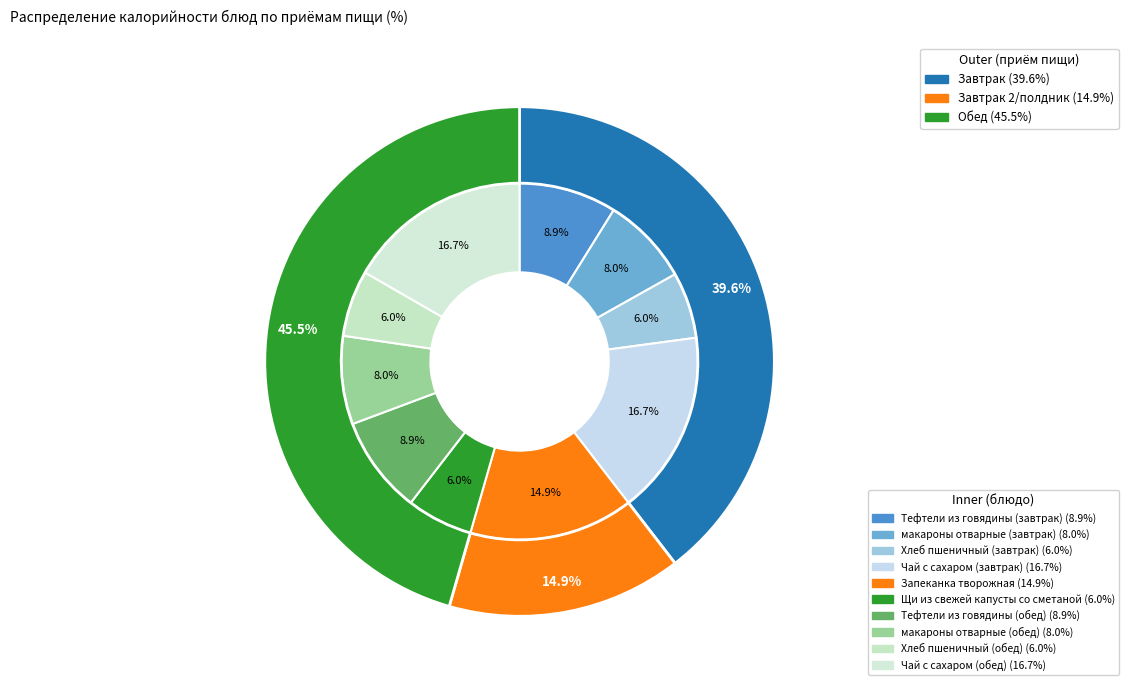

Count the number of slices in the pie.

10